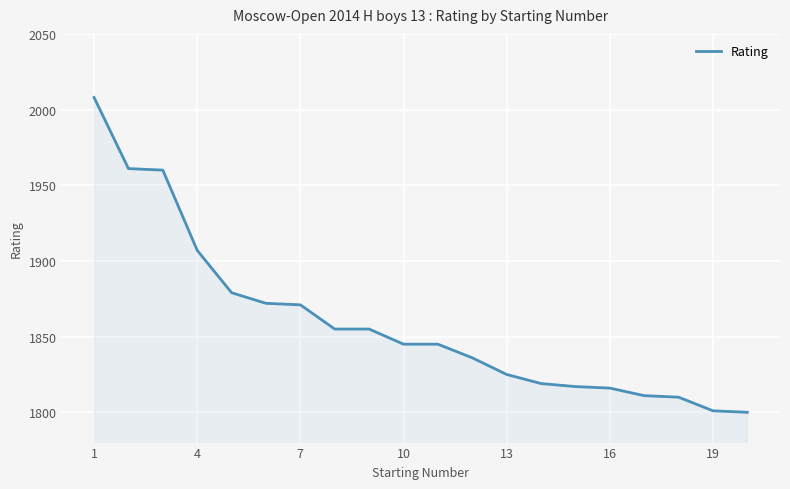

What is the difference between the maximum and minimum values?

208